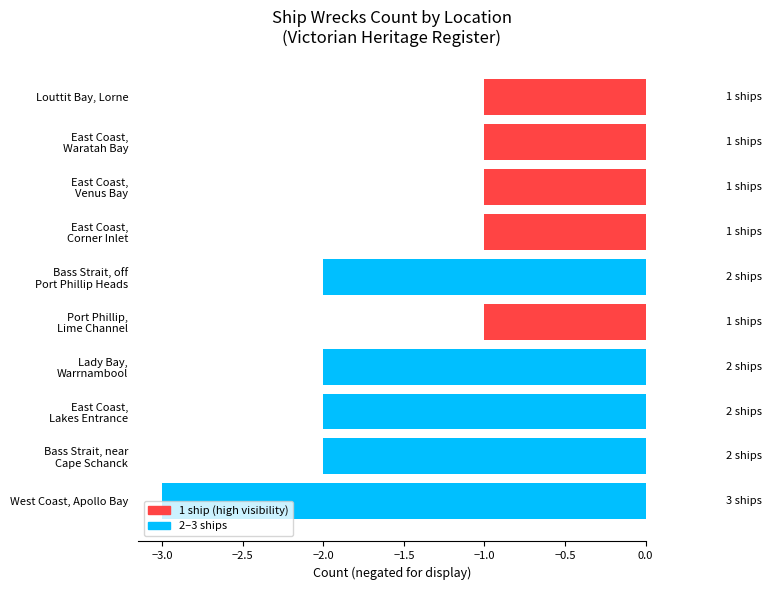

How many values are between -2 and -1?

9